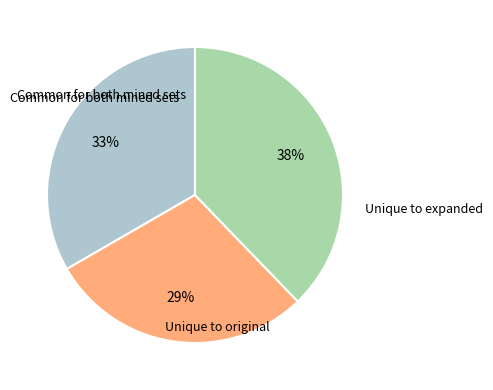

To the nearest percent, what is the difference between the largest and smallest slice percentages?

9%